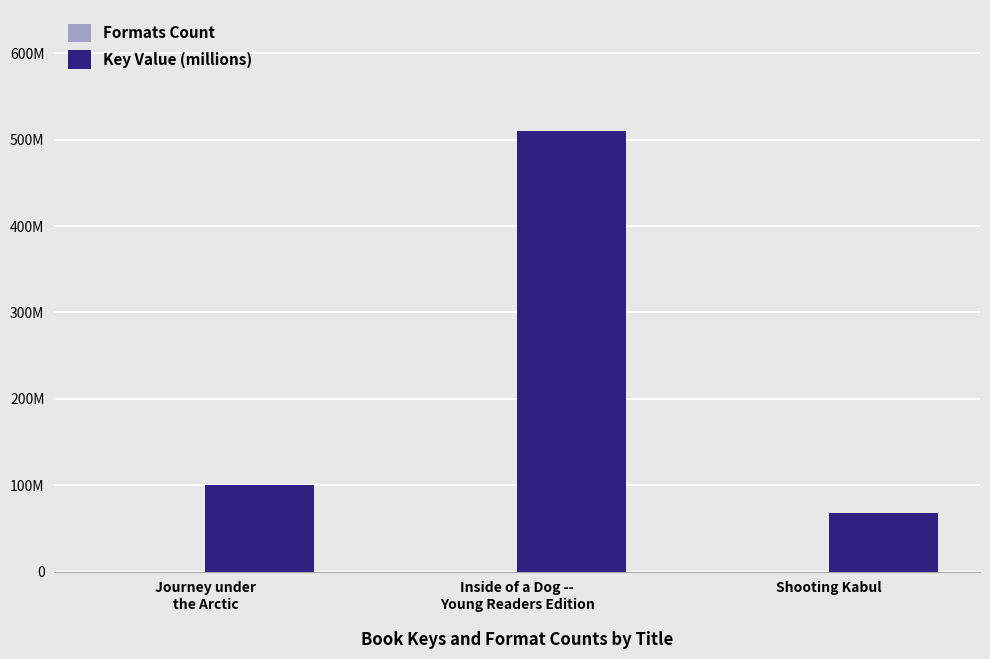

Reading left to right, list all the values displayed in this chart.

Formats Count: 3	3	3
Key Value (millions): 100668089	510117673	67342002